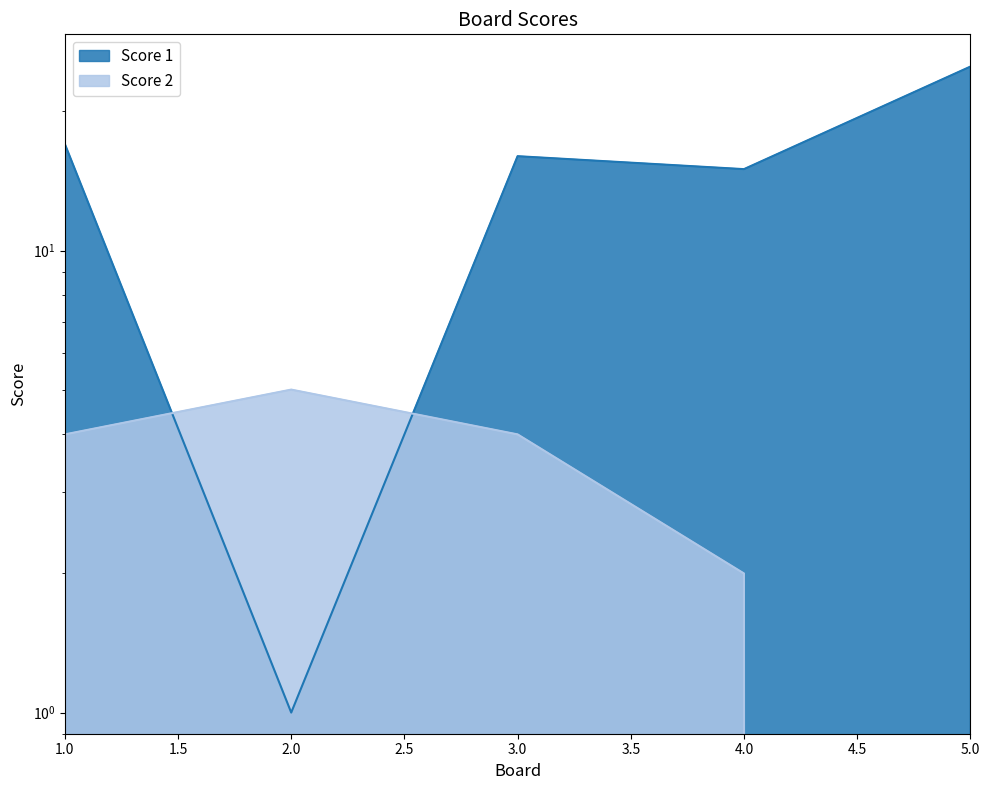

Is it true that Score 2 equals 5 at 2?

True